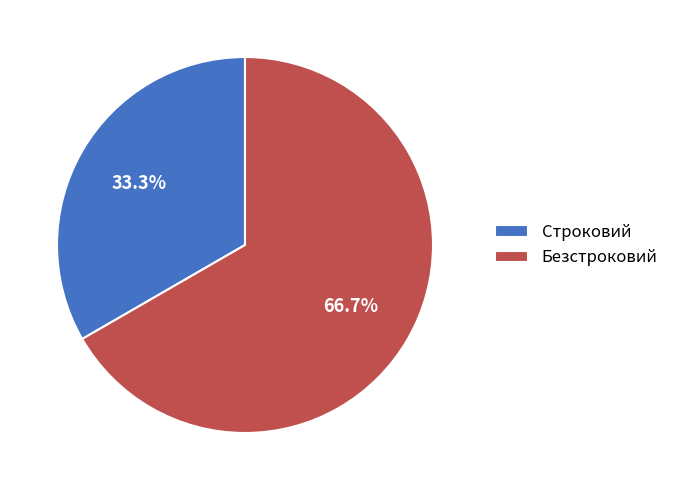

Do Строковий and Безстроковий together represent more than half of the pie?

Yes